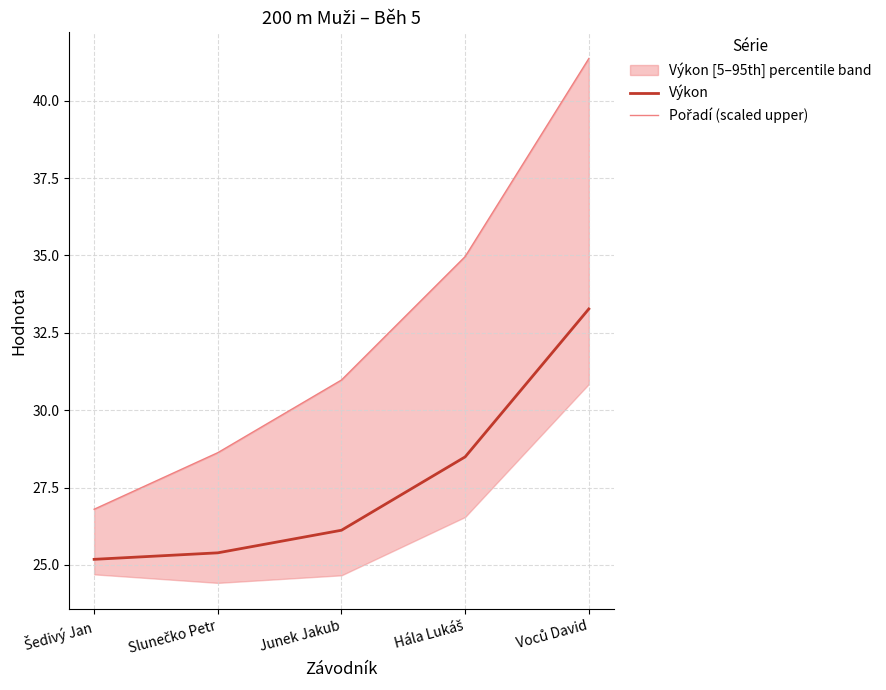

Reading left to right, extract all data points from this chart.

Výkon: 25.2	25.4	26.1	28.5	33.3
Pořadí (scaled upper): 26.8	28.6	31.0	35.0	41.4